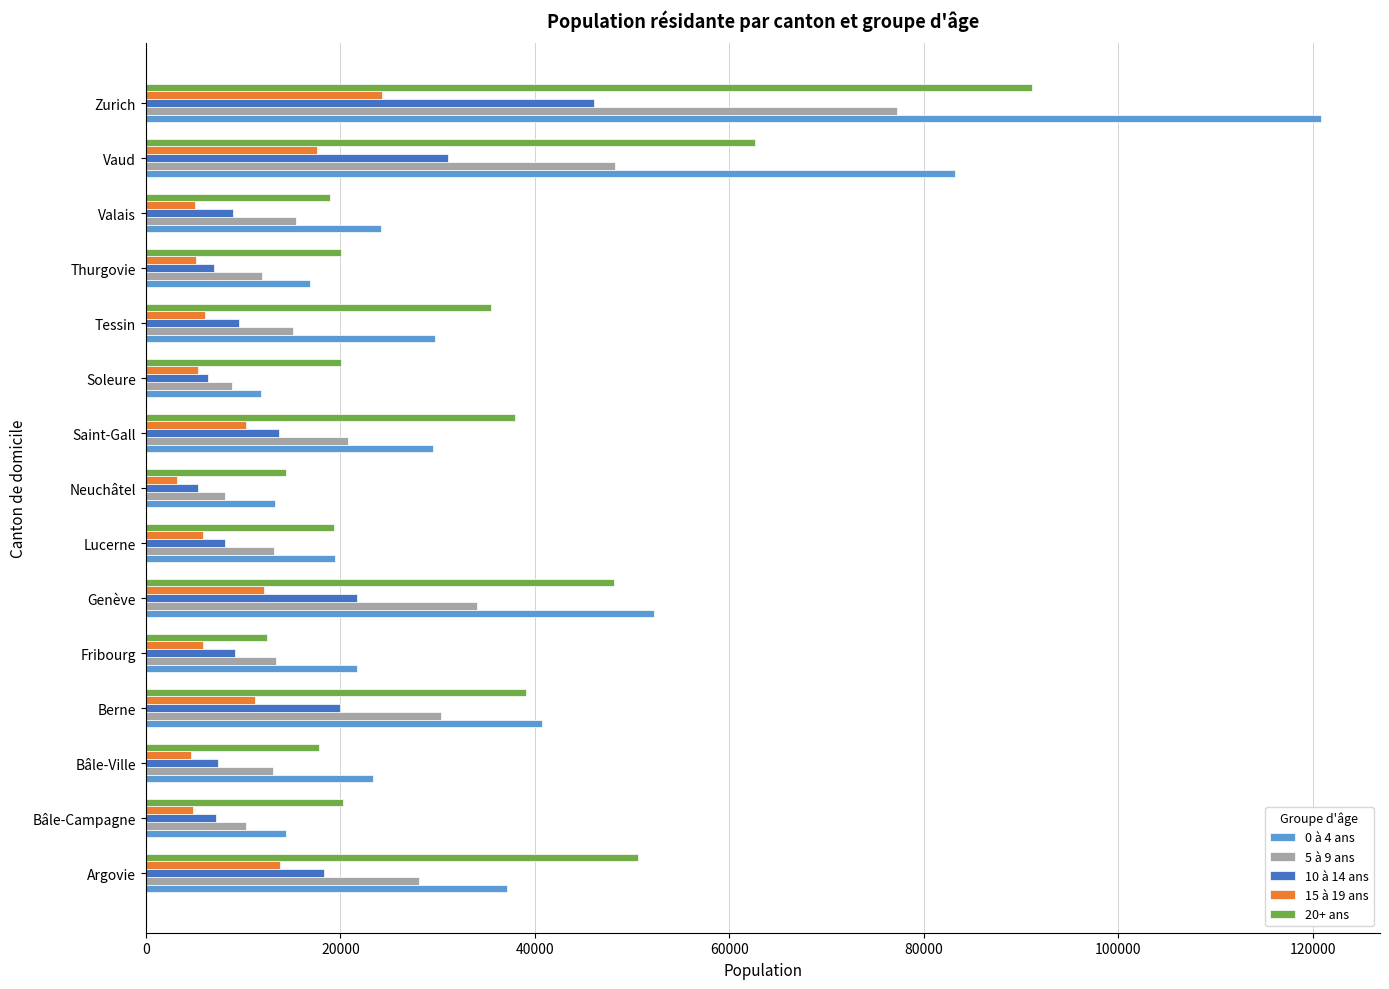

What is the difference between the maximum and minimum values in the 15 à 19 ans series?

21069